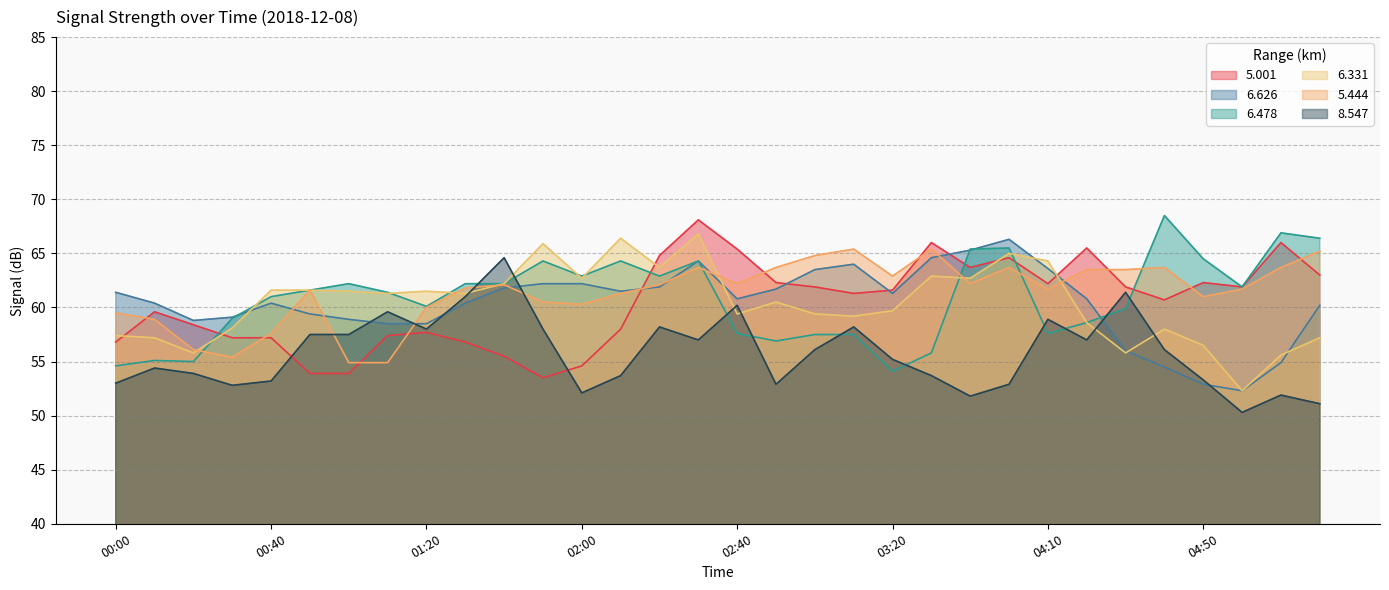

The 6.331 series shows 103.1 at 00:40. True or false?

False